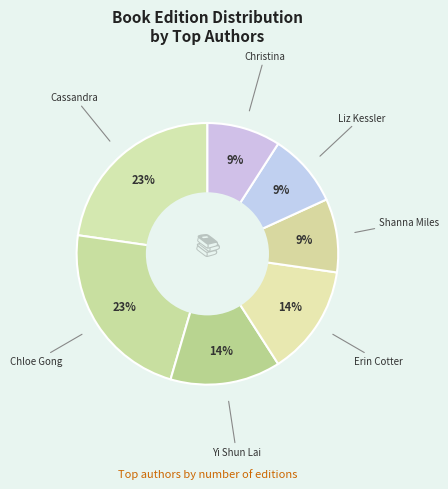

Does any single category account for the majority?

No